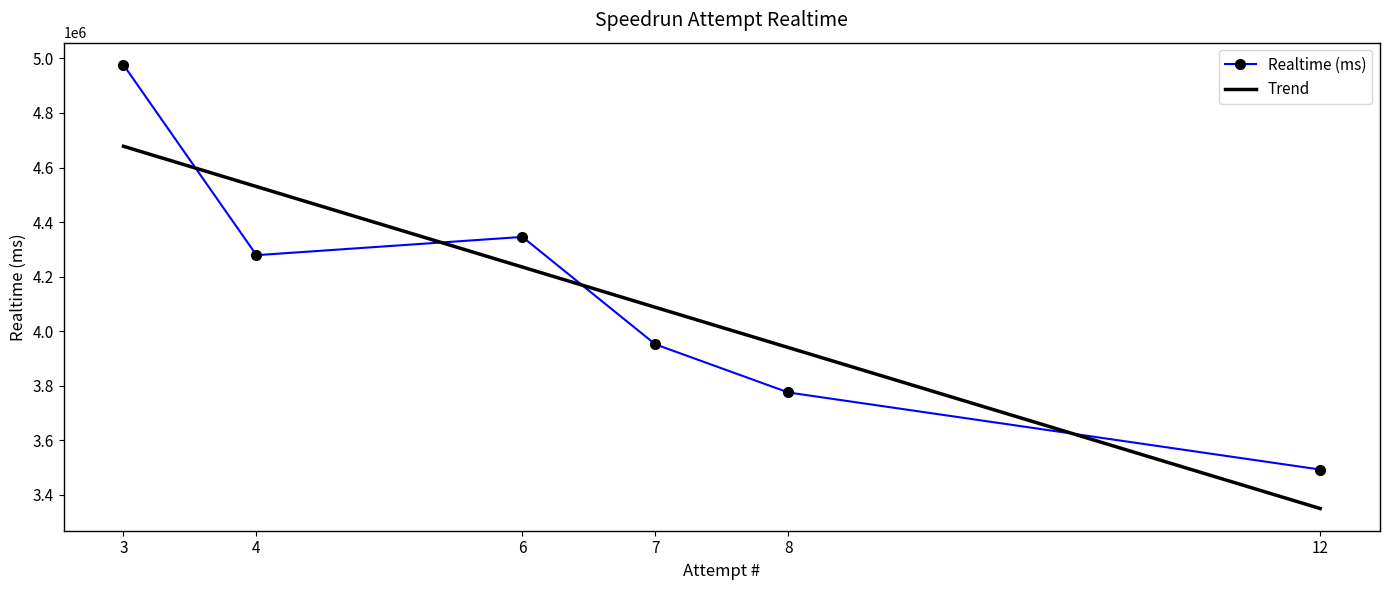

Reading left to right, transcribe all the data shown in this chart.

3=4976352	4=4278553	6=4345514	7=3951709	8=3775232	12=3492623